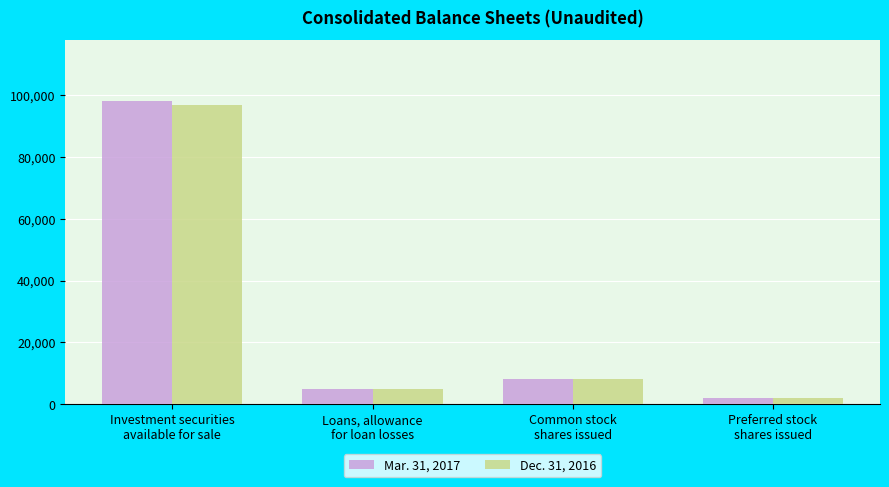

How many groups of bars are there?

4